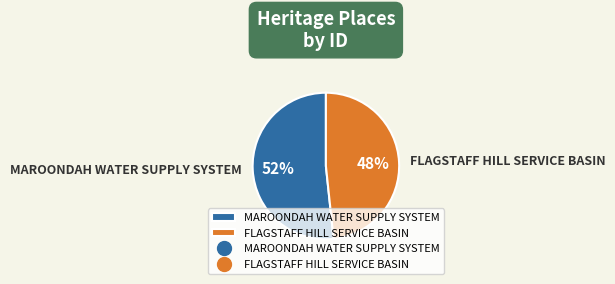

Which category accounts for the majority?

MAROONDAH WATER SUPPLY SYSTEM